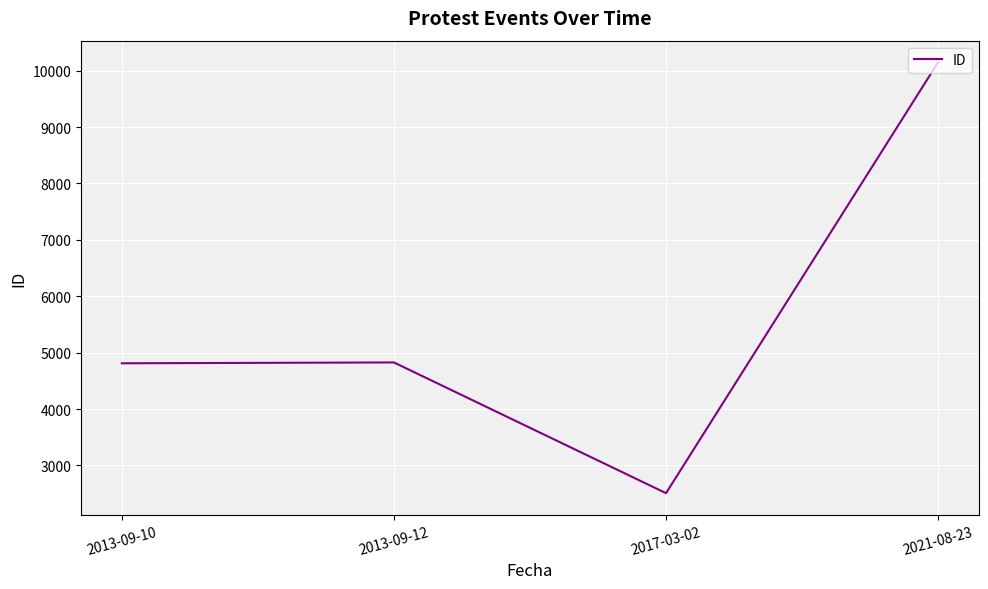

True or false: the data shows 2928 at 2021-08-23.

False